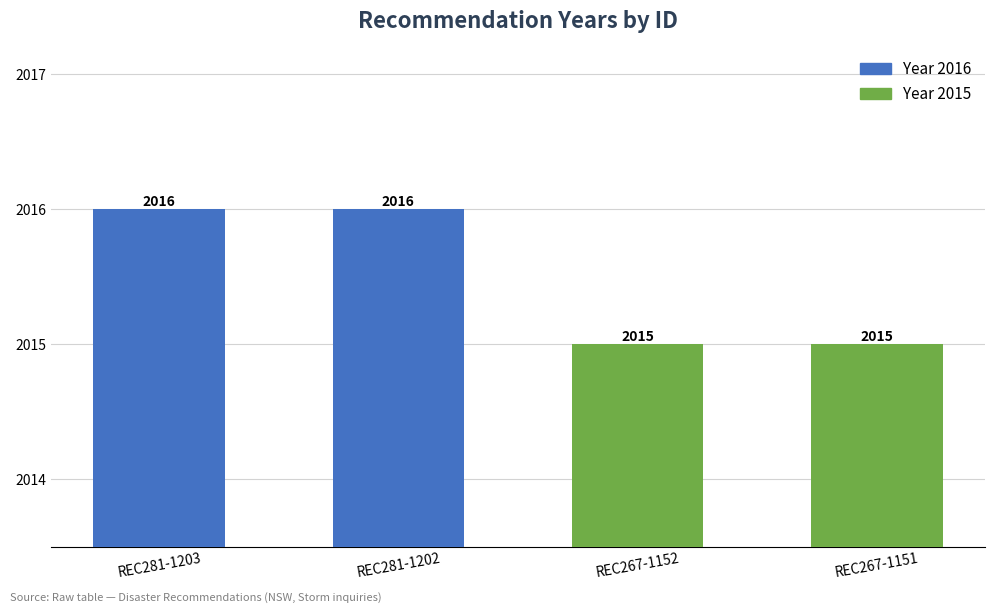

Approximately how many times larger is the value at REC281-1202 compared to REC267-1152?

1.0